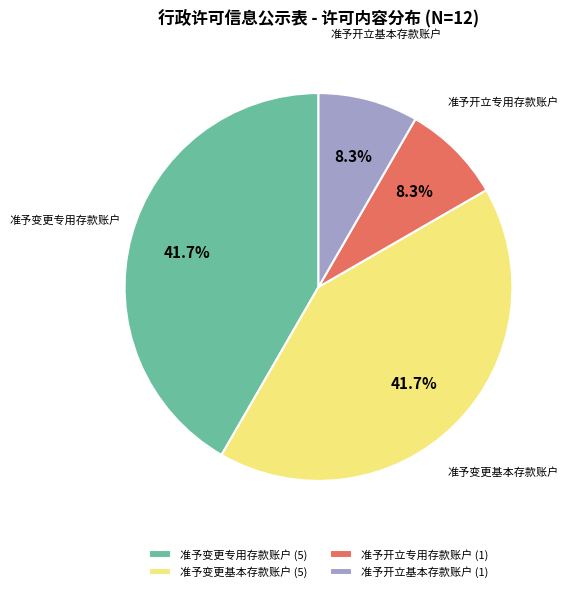

How many segments does this pie chart have?

4